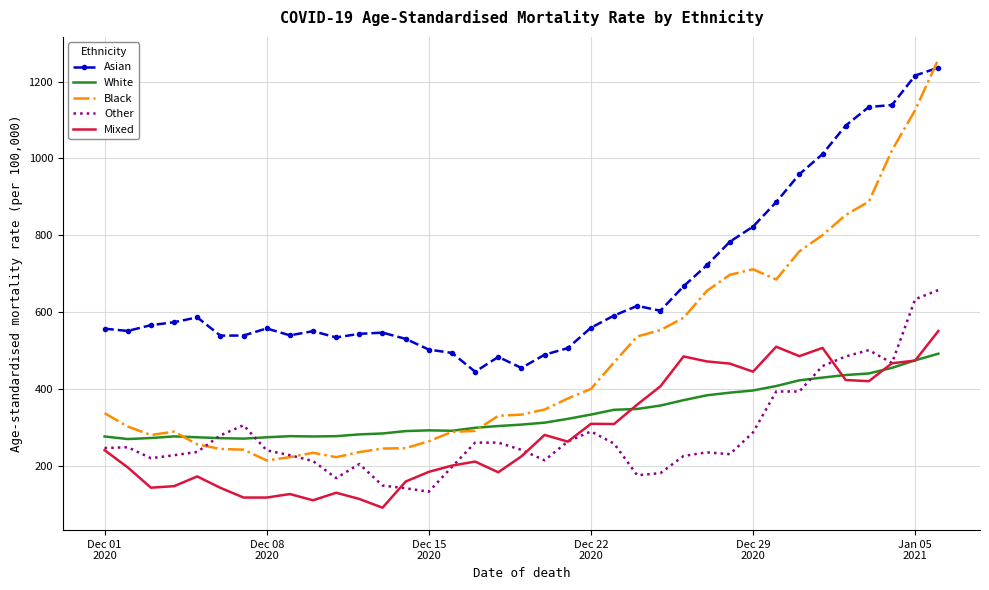

True or false: Asian and Other cross at least once.

False